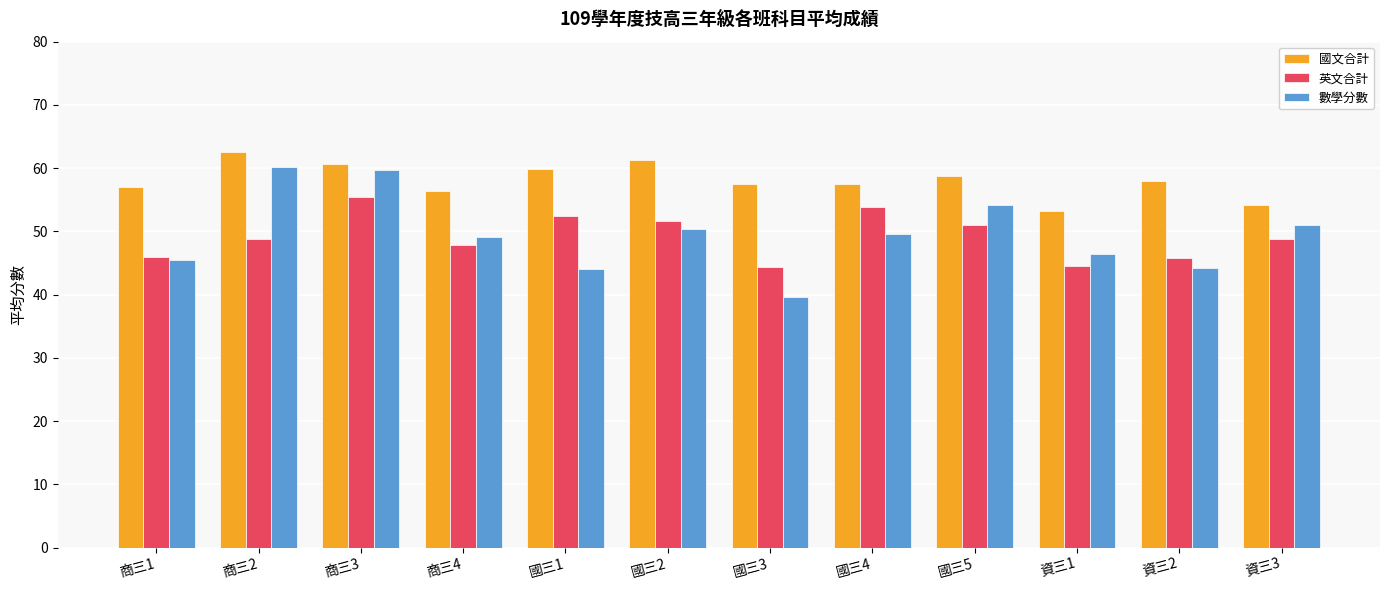

The 英文合計 series shows 34.5 at 國三2. True or false?

False